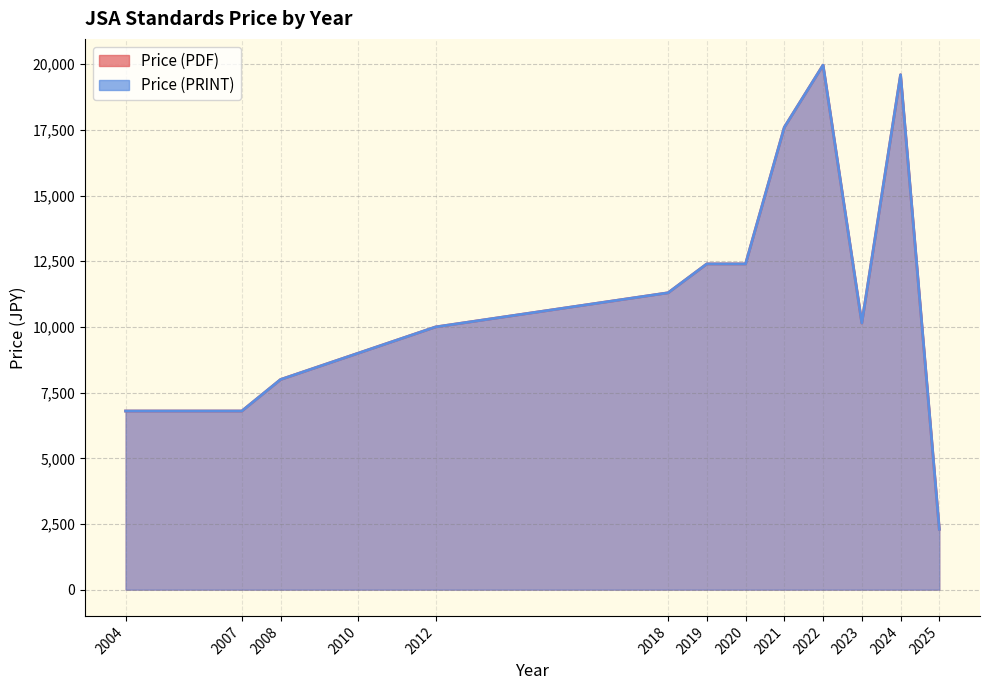

At which category does the chart reach its minimum across all series?

2025